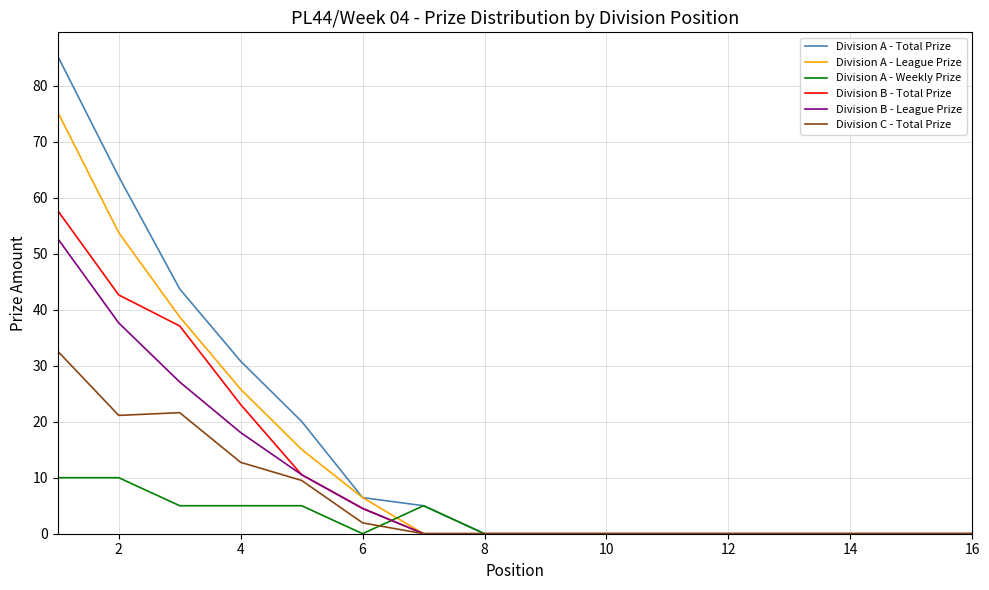

Rank the series by their maximum value, from highest to lowest.

Division A - Total Prize, Division A - League Prize, Division B - Total Prize, Division B - League Prize, Division C - Total Prize, Division A - Weekly Prize